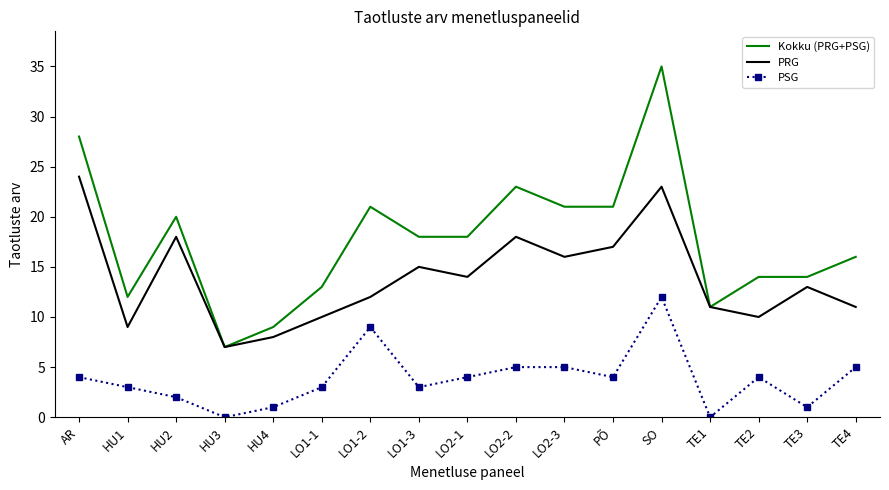

Where is PRG nearest to the value 15?

LO1-3